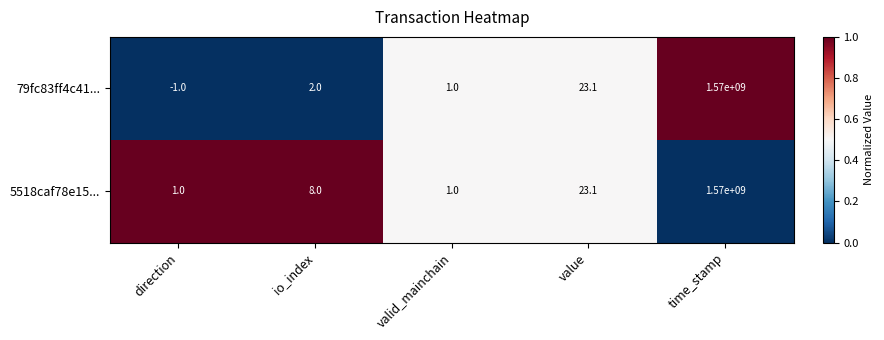

How many data points does each series have?

5